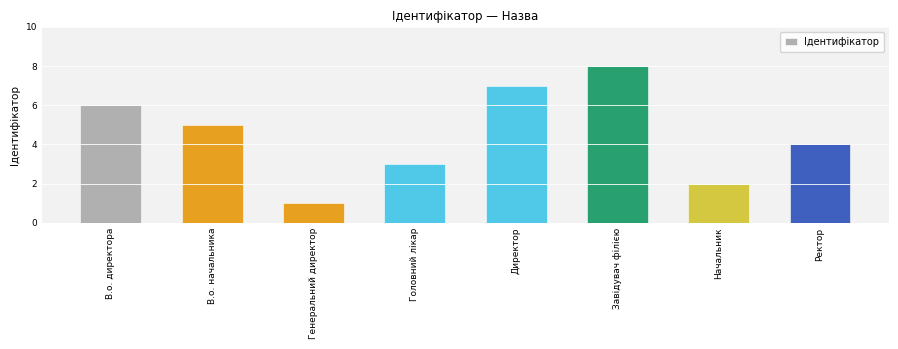

True or false: the data shows 6 at В.о. директора.

True